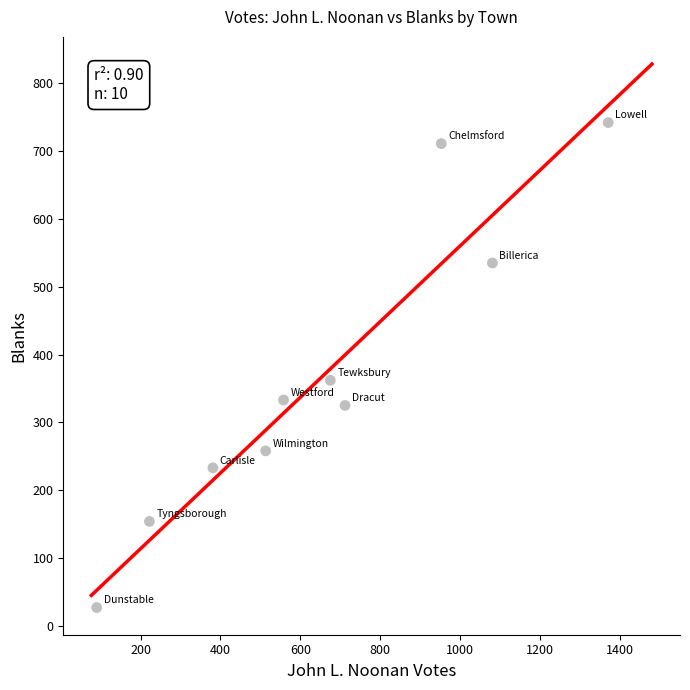

What is the range of Y values (max minus min)?

715